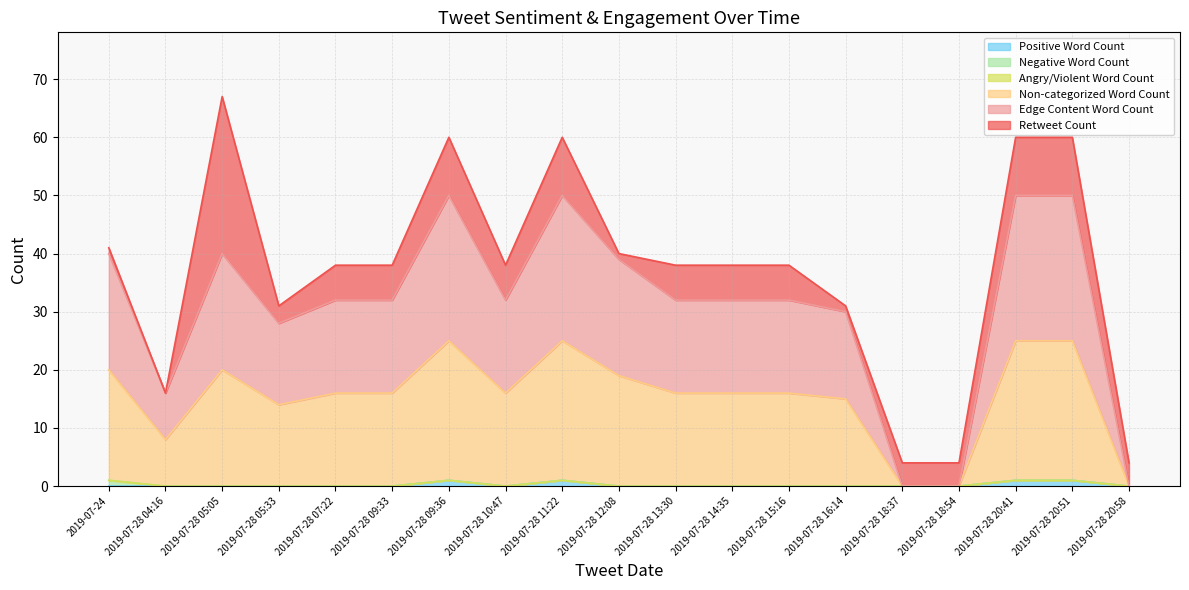

What is the maximum value for Positive Word Count?

1